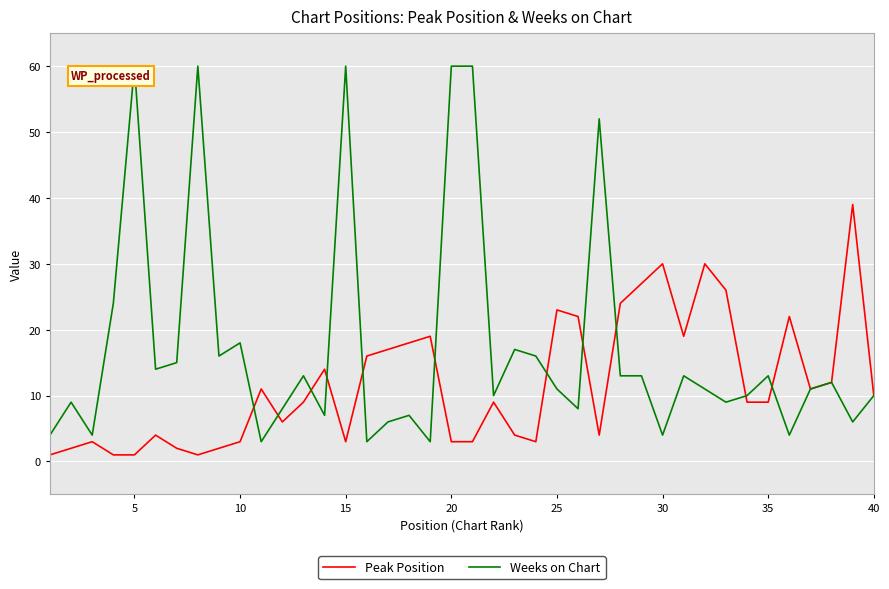

Reading right to left, what are all the values shown in this chart?

Peak Position: 10	39	12	11	22	9	9	26	30	19	30	27	24	4	22	23	3	4	9	3	3	19	18	17	16	3	14	9	6	11	3	2	1	2	4	1	1	3	2	1
Weeks on Chart: 10	6	12	11	4	13	10	9	11	13	4	13	13	52	8	11	16	17	10	60	60	3	7	6	3	60	7	13	8	3	18	16	60	15	14	60	24	4	9	4